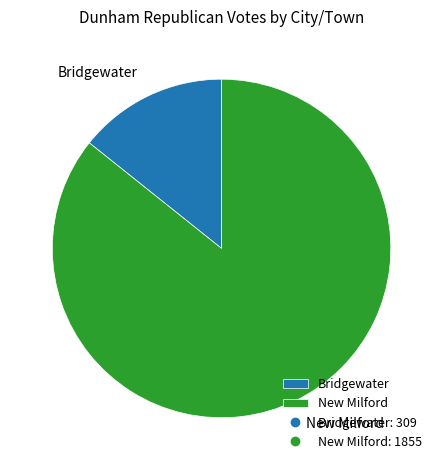

Does New Milford represent more than half of the total?

Yes